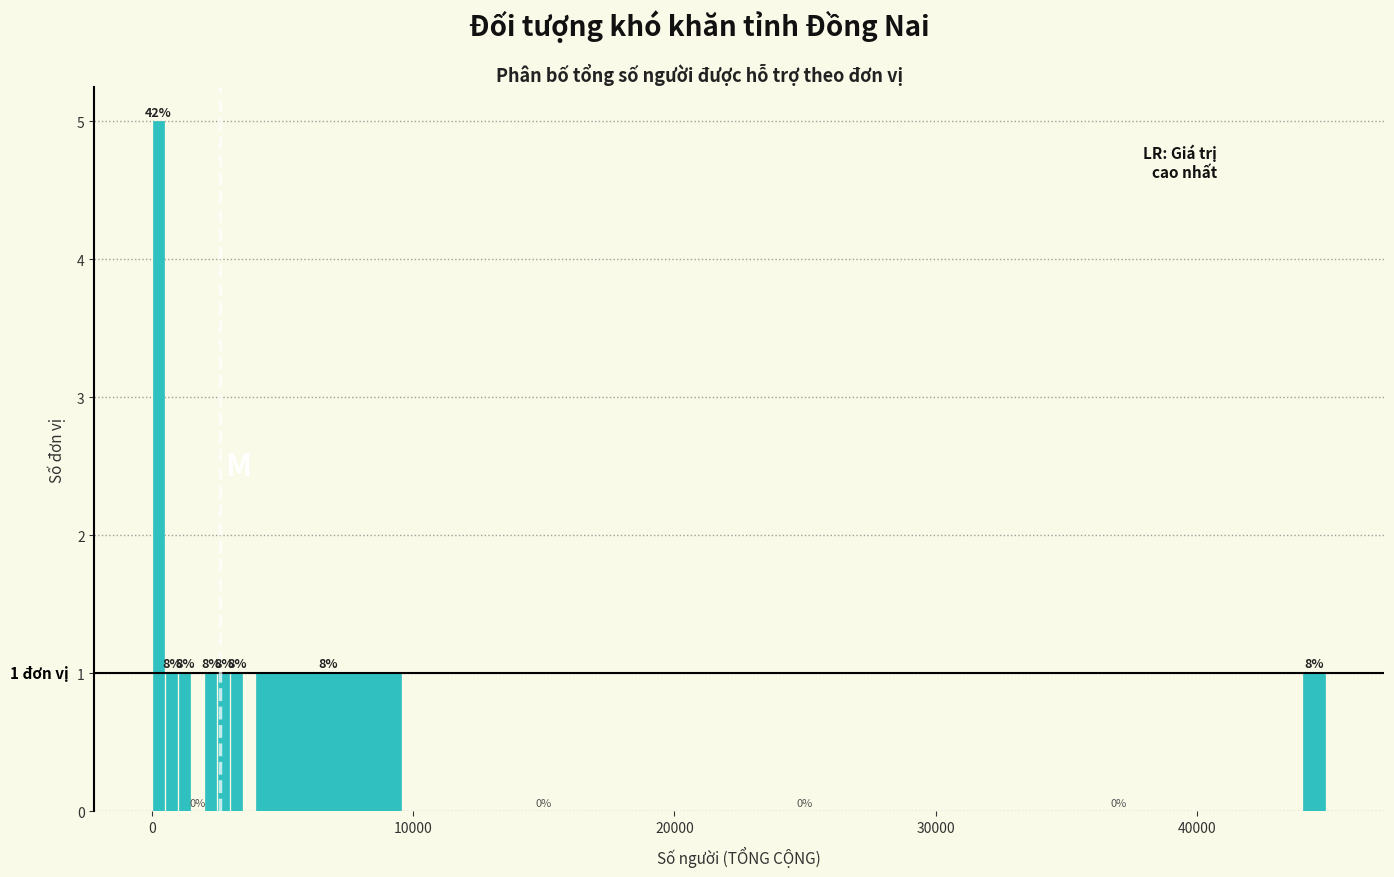

Around what value on the x-axis is the tallest bar? Give the approximate position of its centre, as read against the axis.

0